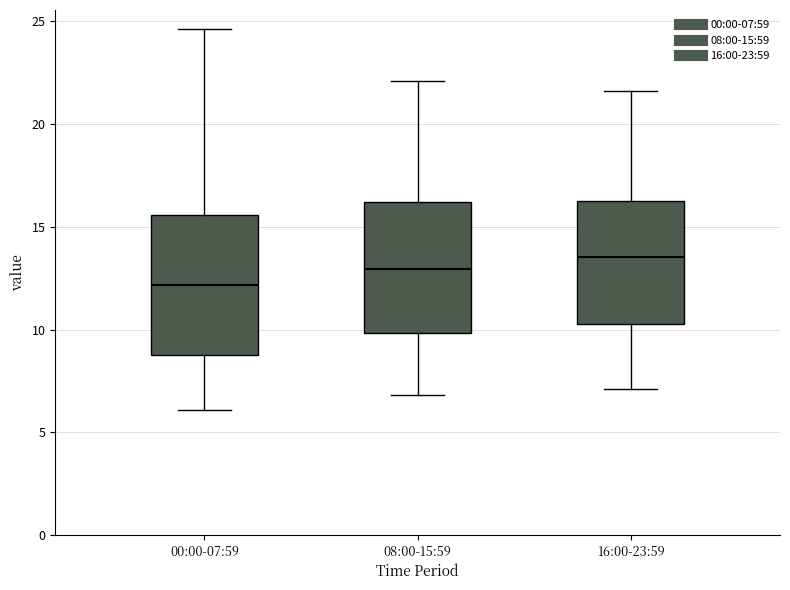

Where does the median line of the box for 16:00-23:59 sit on the y-axis? The values are not printed on the chart, so give them approximately, as read against the axis.

13.5